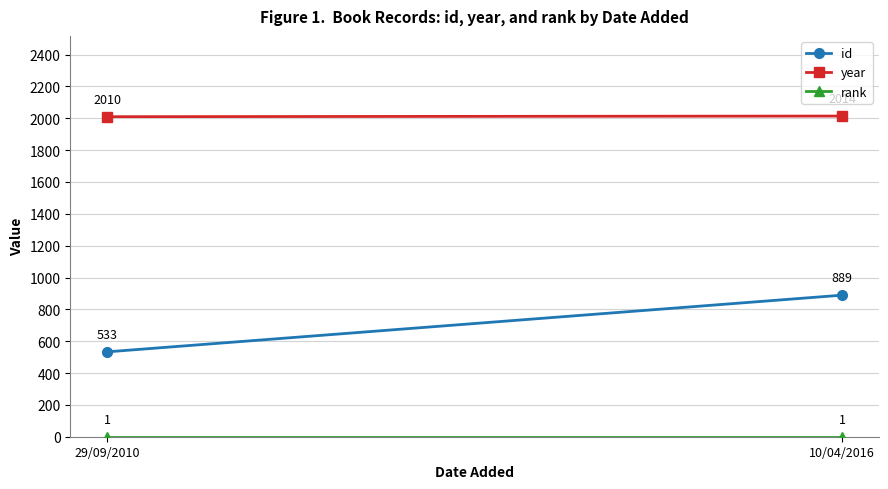

How many distinct data groups are displayed?

3